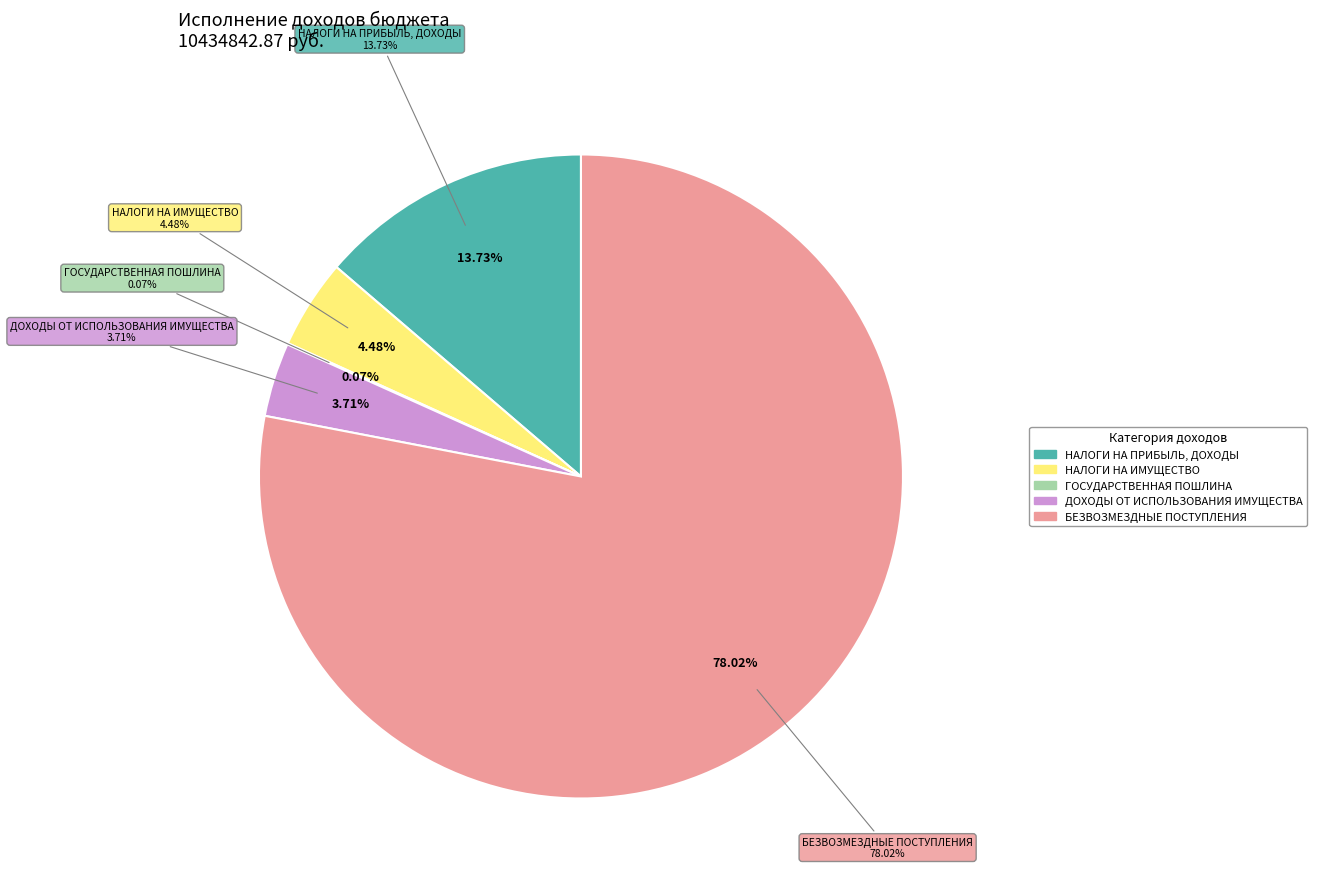

What is the total percentage of БЕЗВОЗМЕЗДНЫЕ ПОСТУПЛЕНИЯ and НАЛОГИ НА ИМУЩЕСТВО?

82.5%